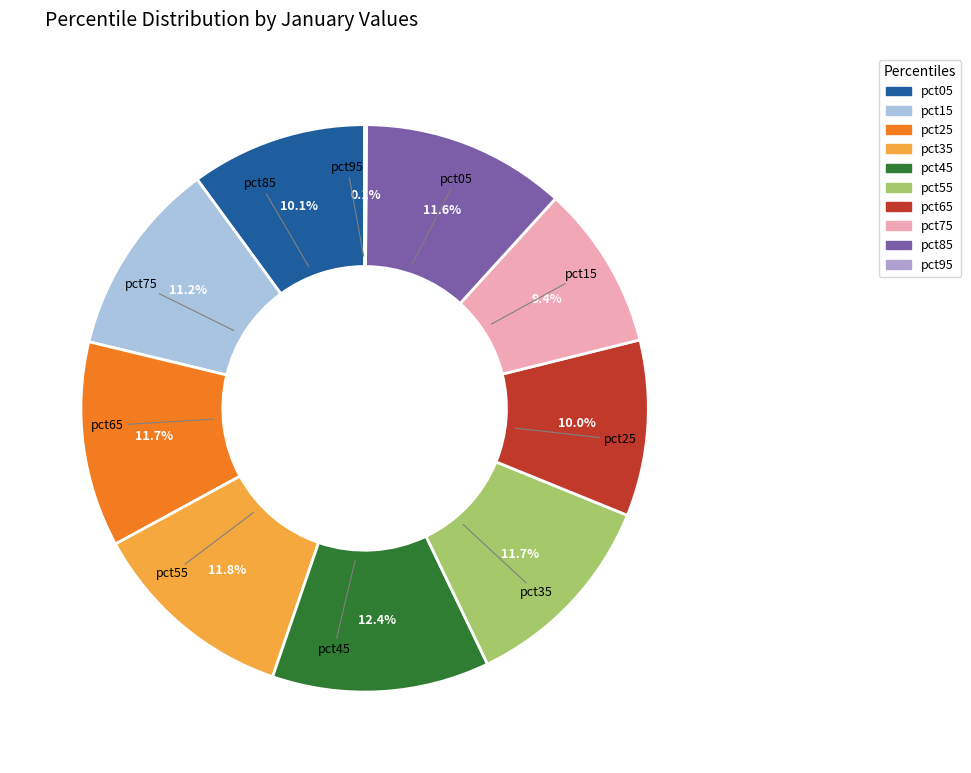

What is the largest slice in the pie chart?

pct45